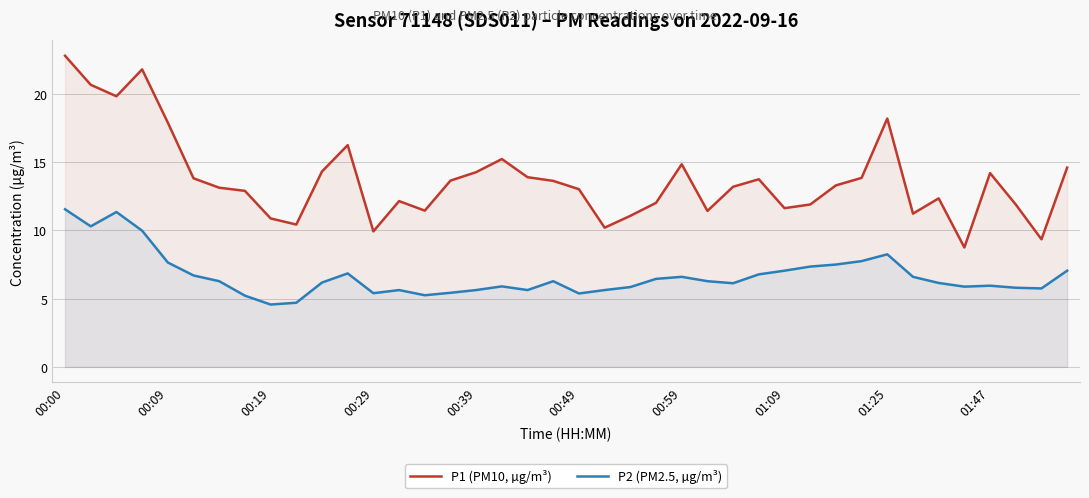

At which category is the sum across all series the highest?

00:00